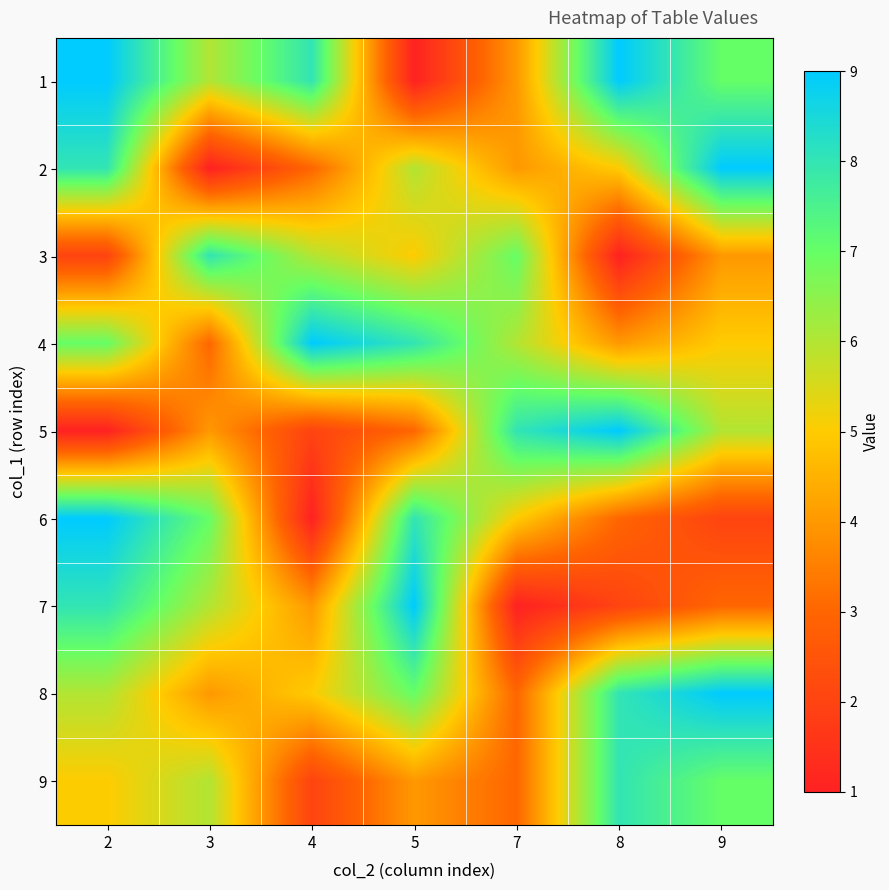

At which category is the sum across all series the highest?

2